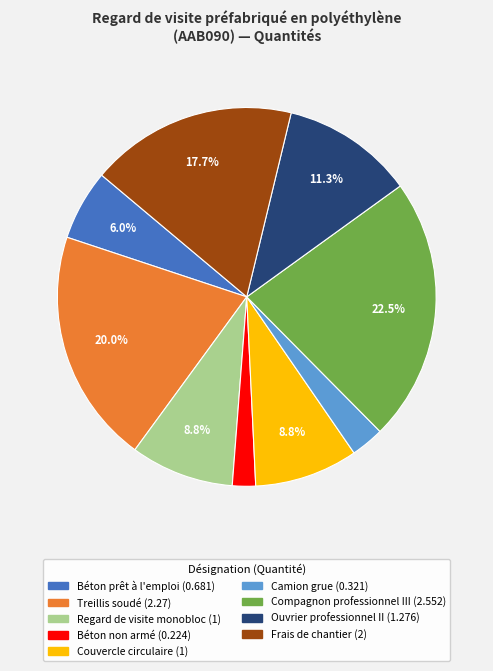

To the nearest percent, what is the combined percentage of Treillis soudé and Camion grue?

23%